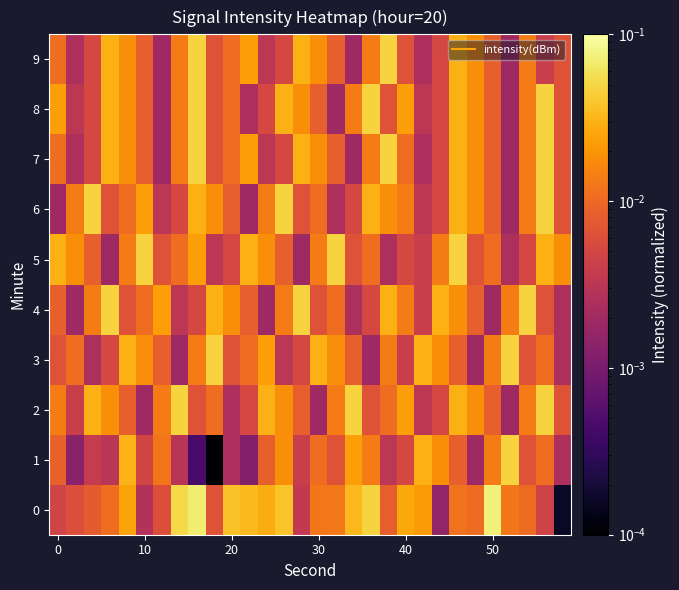

Reading left to right, what are all the values shown in this chart?

0: 0.0	0.0	0.0	0.0	0.0	0.0	0.0	0.1	0.1	0.0	0.0	0.0	0.0	0.0	0.0	0.0	0.0	0.0	0.0	0.0	0.0	0.0	0.0	0.0	0.0	0.1	0.0	0.0	0.0	0.0
1: 0.0	0.0	0.0	0.0	0.0	0.0	0.0	0.0	0.0	0.0	0.0	0.0	0.0	0.0	0.0	0.0	0.0	0.0	0.0	0.0	0.0	0.0	0.0	0.0	0.0	0.0	0.0	0.0	0.0	0.0
2: 0.0	0.0	0.0	0.0	0.0	0.0	0.0	0.0	0.0	0.0	0.0	0.0	0.0	0.0	0.0	0.0	0.0	0.0	0.0	0.0	0.0	0.0	0.0	0.0	0.0	0.0	0.0	0.0	0.0	0.0
3: 0.0	0.0	0.0	0.0	0.0	0.0	0.0	0.0	0.0	0.0	0.0	0.0	0.0	0.0	0.0	0.0	0.0	0.0	0.0	0.0	0.0	0.0	0.0	0.0	0.0	0.0	0.0	0.0	0.0	0.0
4: 0.0	0.0	0.0	0.0	0.0	0.0	0.0	0.0	0.0	0.0	0.0	0.0	0.0	0.0	0.0	0.0	0.0	0.0	0.0	0.0	0.0	0.0	0.0	0.0	0.0	0.0	0.0	0.0	0.0	0.0
5: 0.0	0.0	0.0	0.0	0.0	0.0	0.0	0.0	0.0	0.0	0.0	0.0	0.0	0.0	0.0	0.0	0.0	0.0	0.0	0.0	0.0	0.0	0.0	0.0	0.0	0.0	0.0	0.0	0.0	0.0
6: 0.0	0.0	0.0	0.0	0.0	0.0	0.0	0.0	0.0	0.0	0.0	0.0	0.0	0.0	0.0	0.0	0.0	0.0	0.0	0.0	0.0	0.0	0.0	0.0	0.0	0.0	0.0	0.0	0.0	0.0
7: 0.0	0.0	0.0	0.0	0.0	0.0	0.0	0.0	0.0	0.0	0.0	0.0	0.0	0.0	0.0	0.0	0.0	0.0	0.0	0.0	0.0	0.0	0.0	0.0	0.0	0.0	0.0	0.0	0.0	0.0
8: 0.0	0.0	0.0	0.0	0.0	0.0	0.0	0.0	0.0	0.0	0.0	0.0	0.0	0.0	0.0	0.0	0.0	0.0	0.0	0.0	0.0	0.0	0.0	0.0	0.0	0.0	0.0	0.0	0.0	0.0
9: 0.0	0.0	0.0	0.0	0.0	0.0	0.0	0.0	0.0	0.0	0.0	0.0	0.0	0.0	0.0	0.0	0.0	0.0	0.0	0.0	0.0	0.0	0.0	0.0	0.0	0.0	0.0	0.0	0.0	0.0